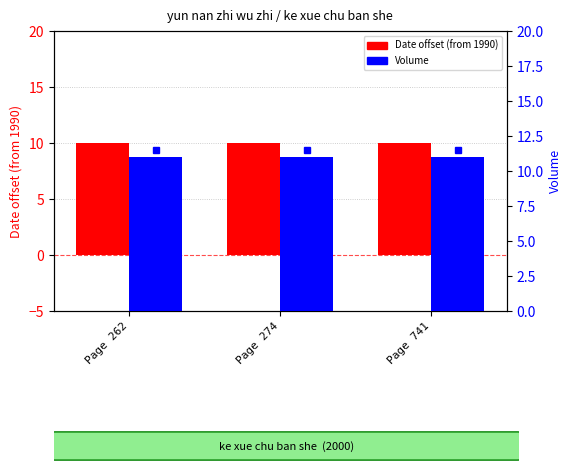

What is the difference between the highest and lowest values at Page 262?

1